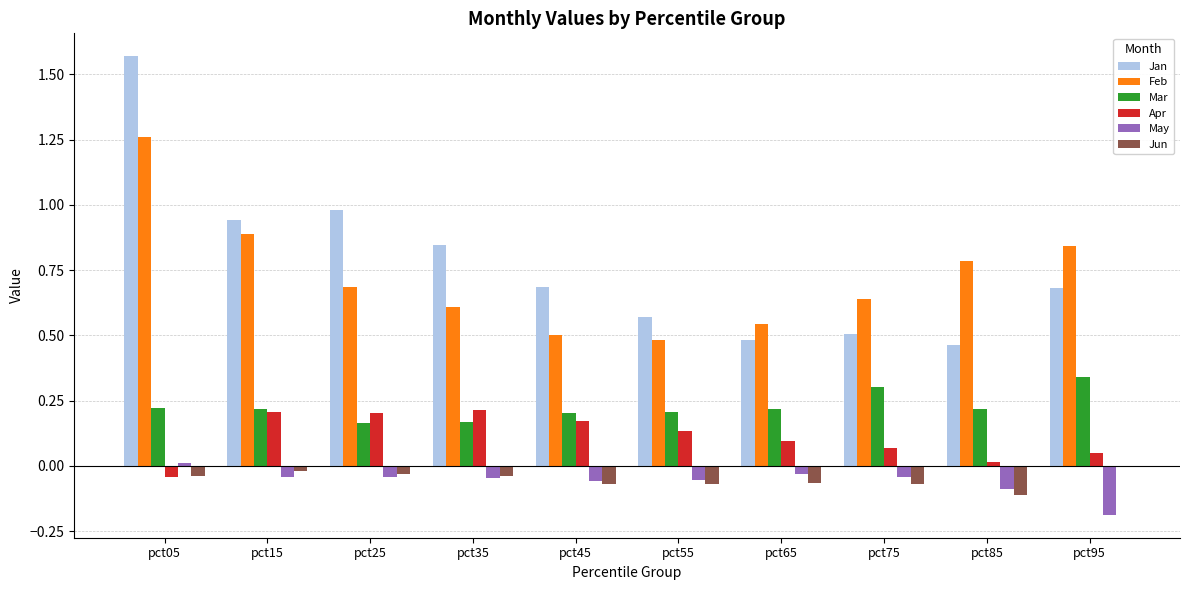

What is the difference between the maximum and second lowest values in the Jan series?

1.1